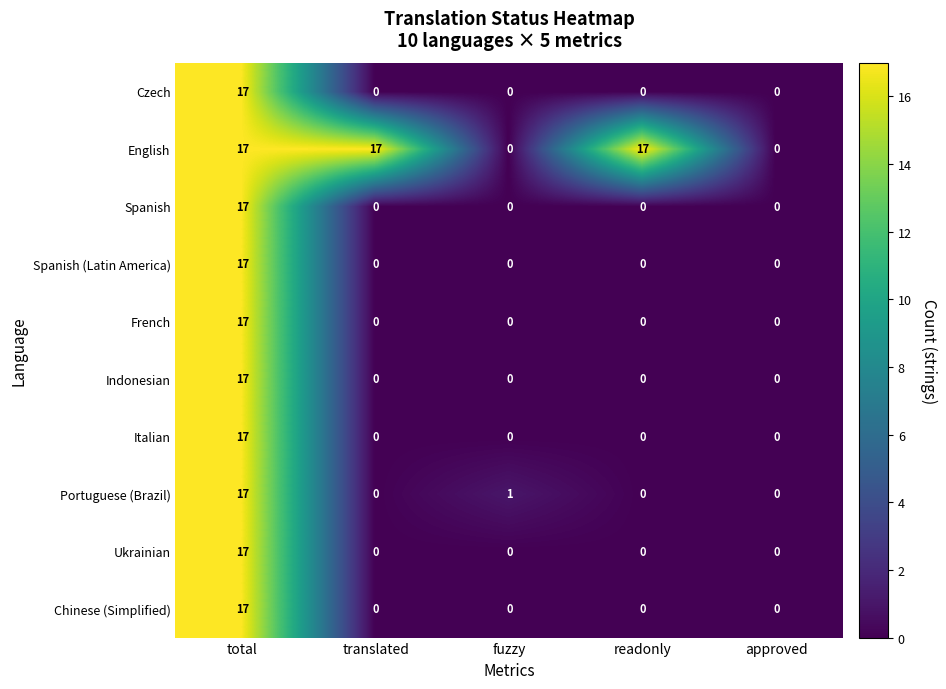

What value does the Italian series have at total?

17